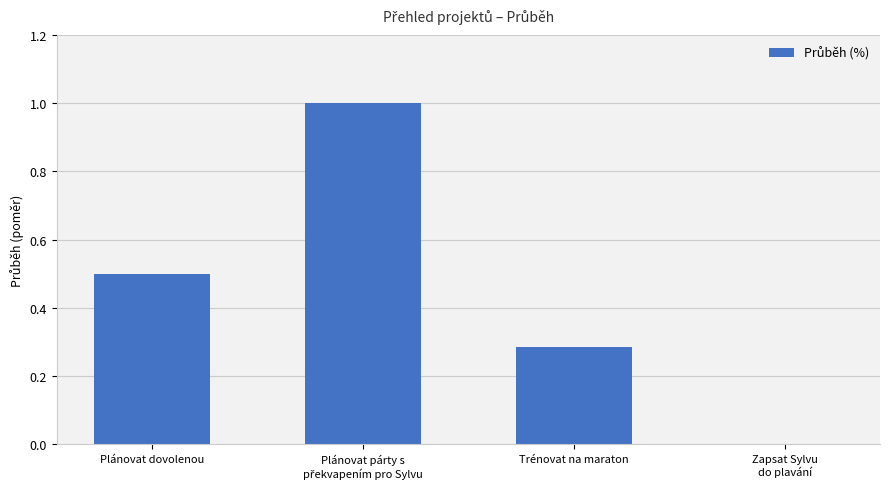

What is the greatest value displayed?

1.0